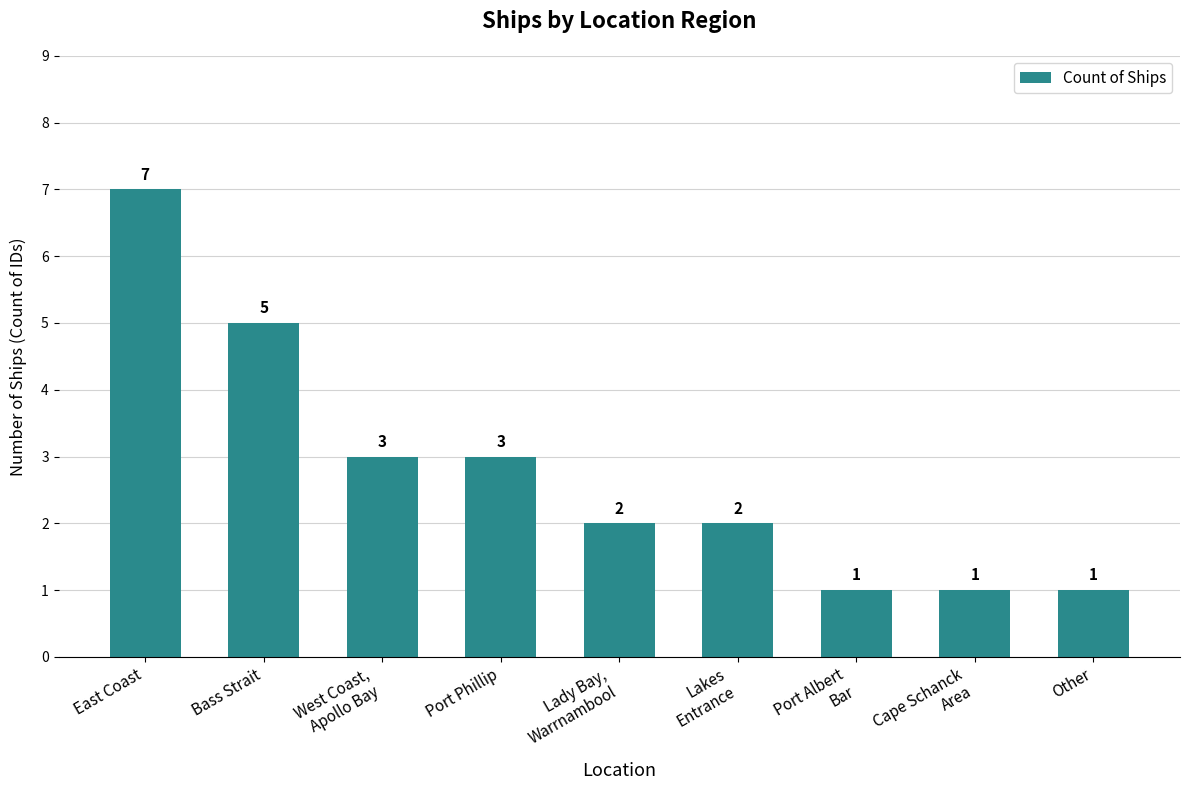

True or false: the data shows 1 at Lakes
Entrance.

False